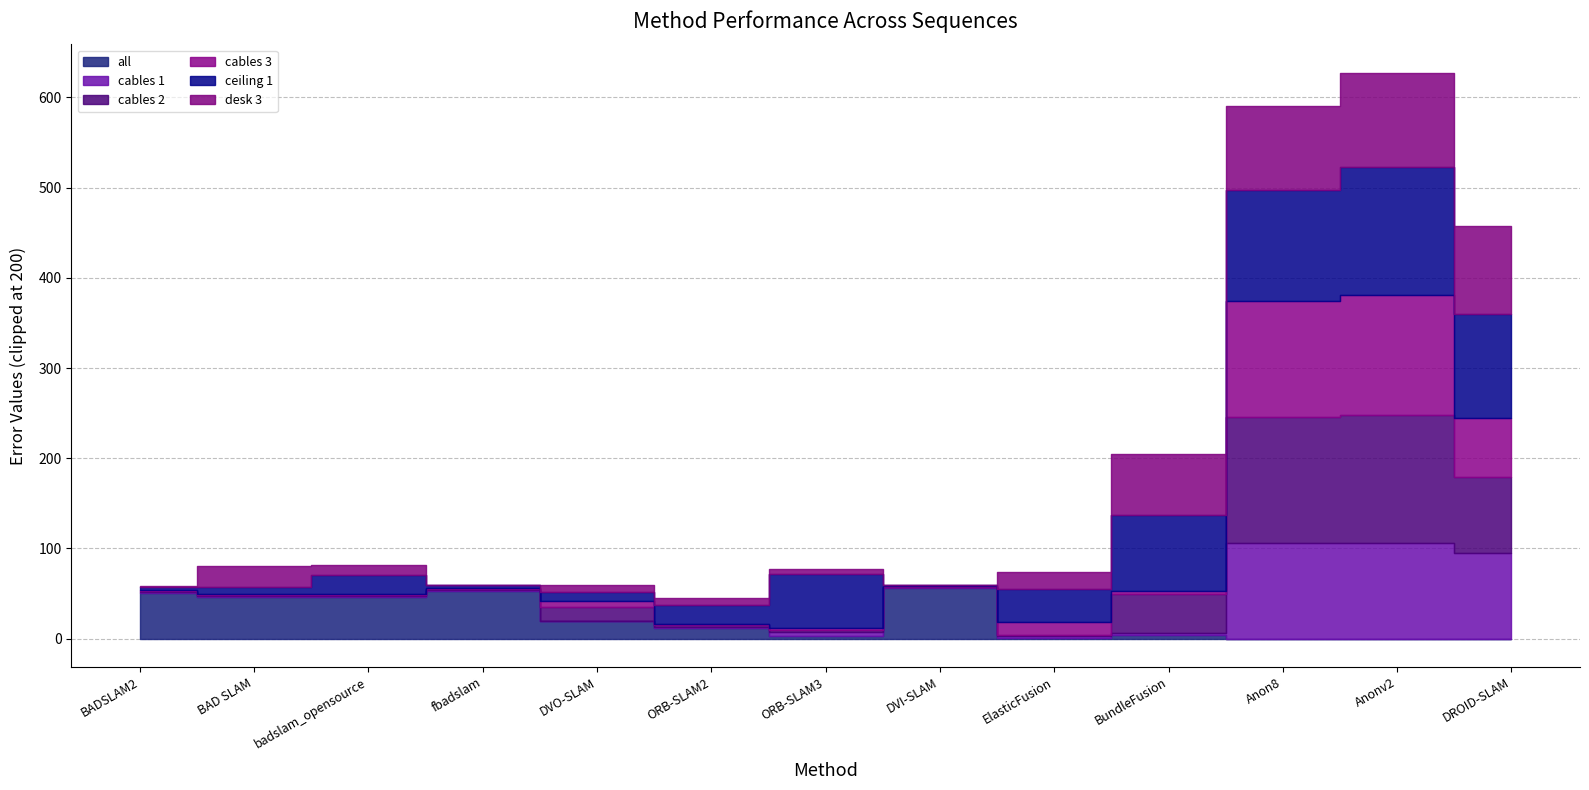

What is the difference between the cables 1 values at Anon8 and badslam_opensource?

104.8